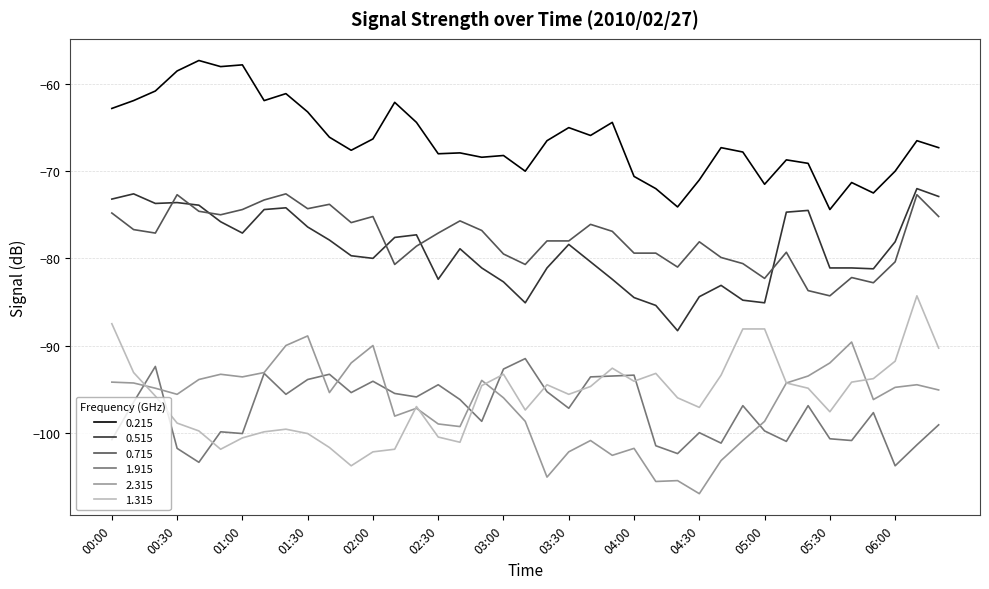

True or false: 0.515 and 0.215 intersect in this chart.

False